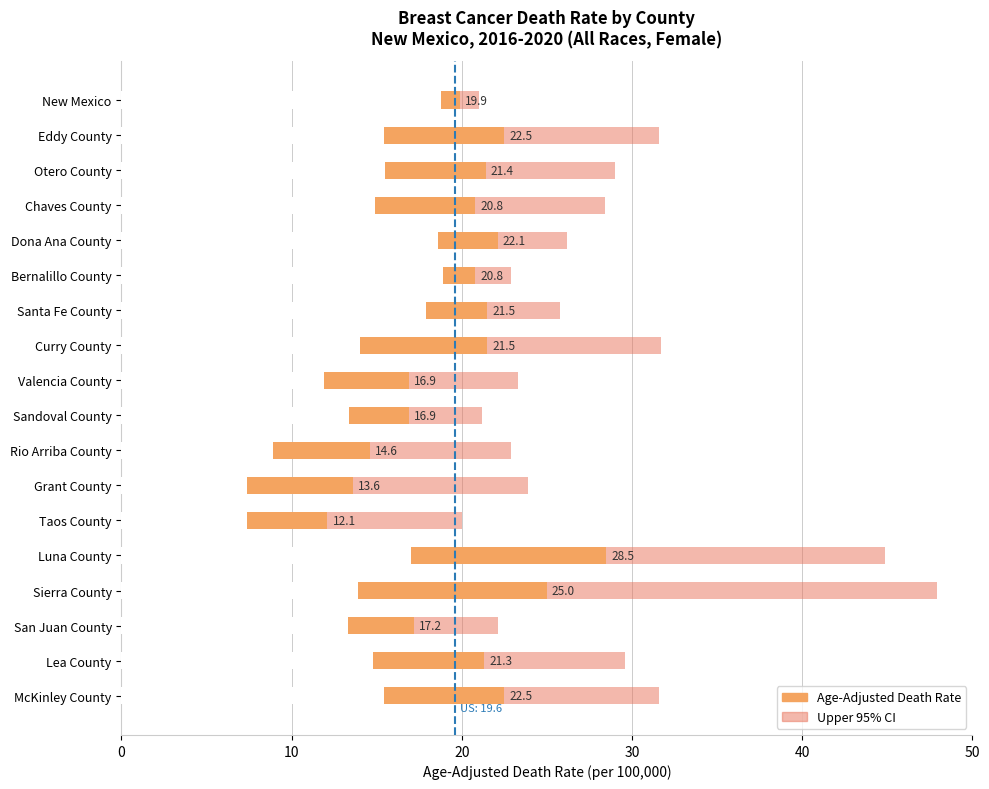

The value of Age-Adjusted Death Rate at Dona Ana County is 22.1. True or false?

True